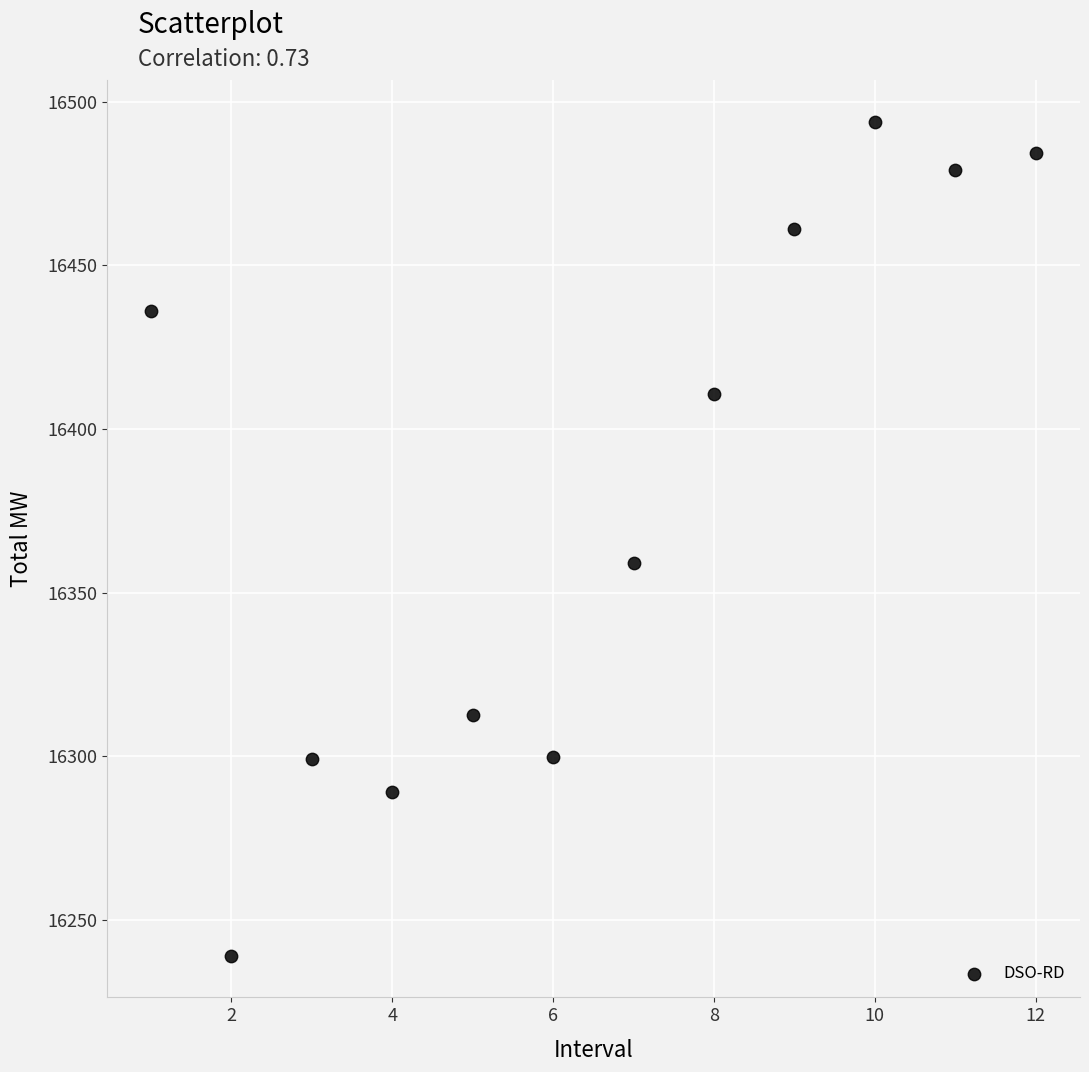

What is the average X value?

6.5